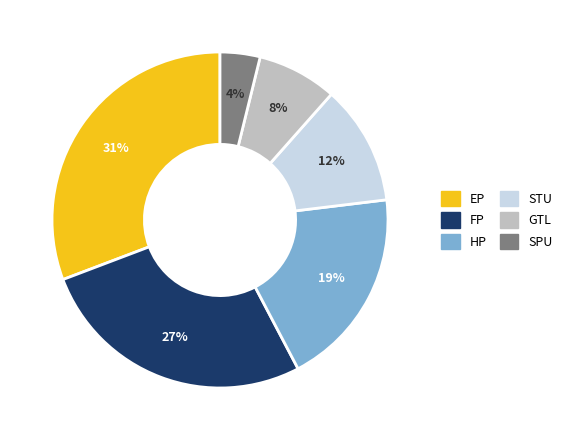

Do FP and HP together represent more than half of the pie?

No